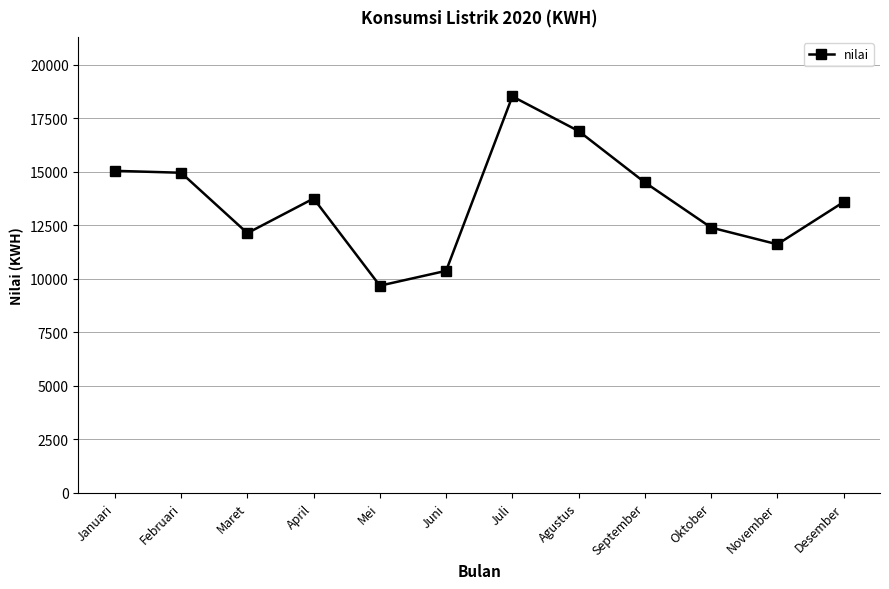

What is the label of the 12th point from the left?

Desember